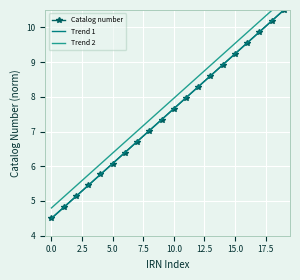

True or false: Trend 1 and Catalog number cross at least once.

False